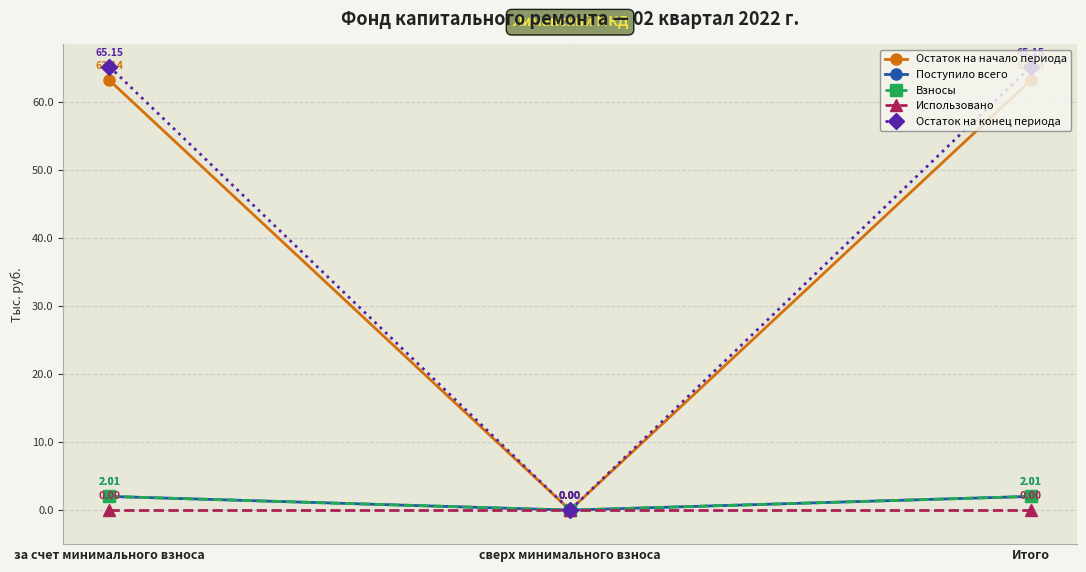

Between за счет минимального взноса and сверх минимального взноса, which series saw the biggest shift?

Остаток на конец периода